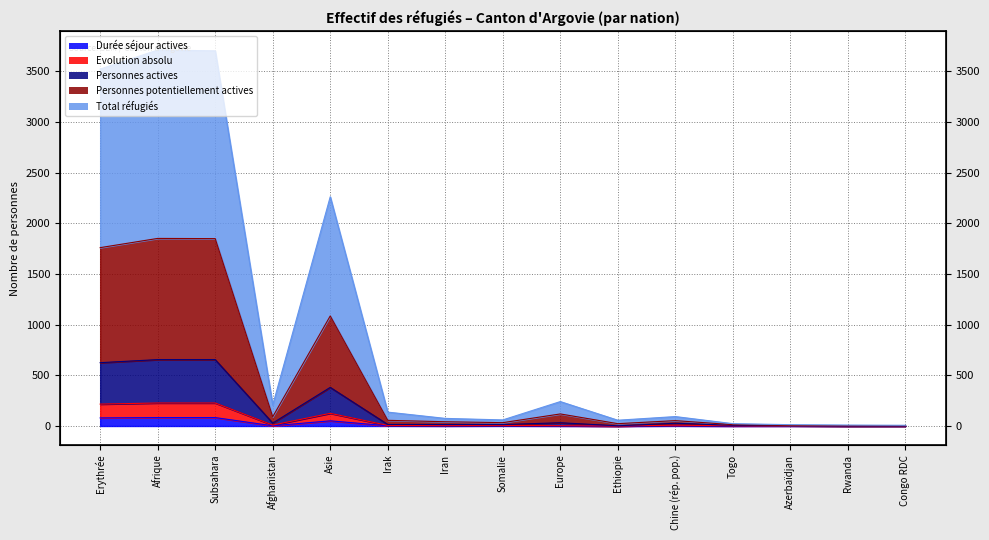

Which label corresponds to the smallest value in the chart?

Ethiopie